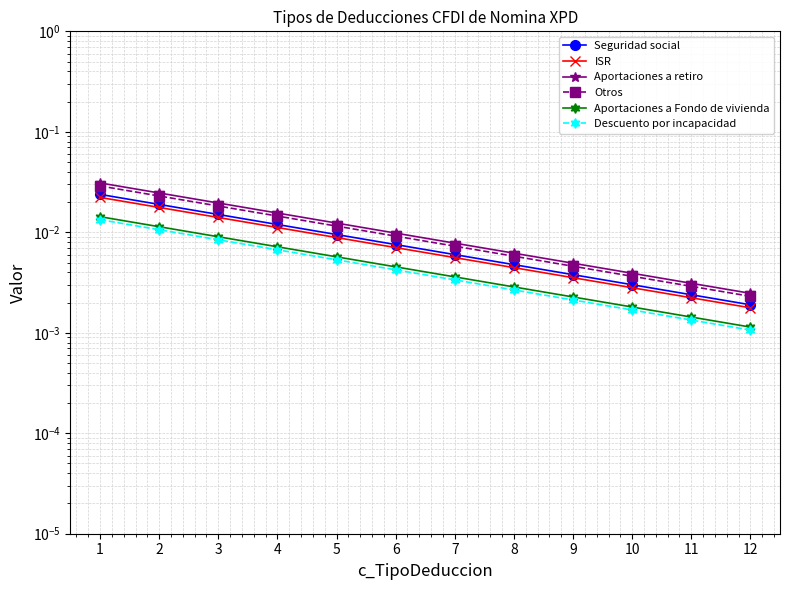

True or false: Aportaciones a retiro and Descuento por incapacidad cross at least once.

False